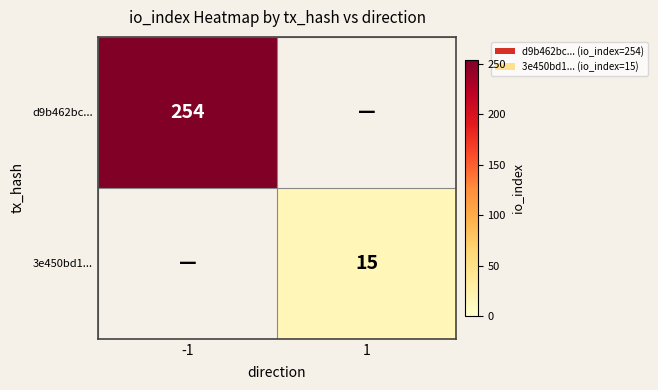

What is the minimum value shown in the chart?

15.0